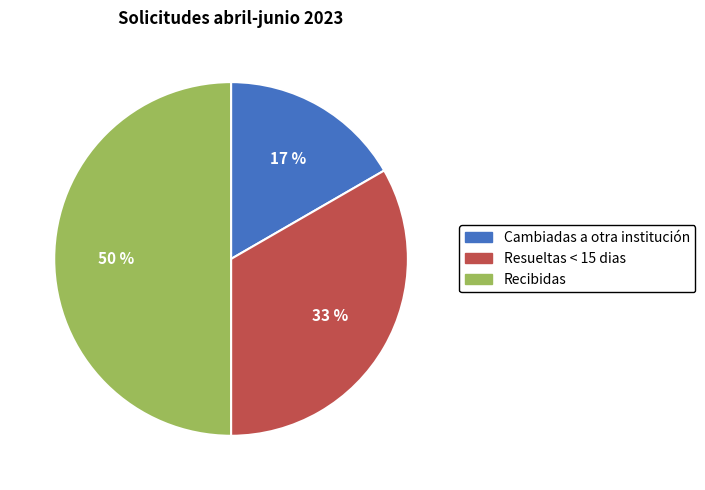

What is the largest slice in the pie chart?

Recibidas